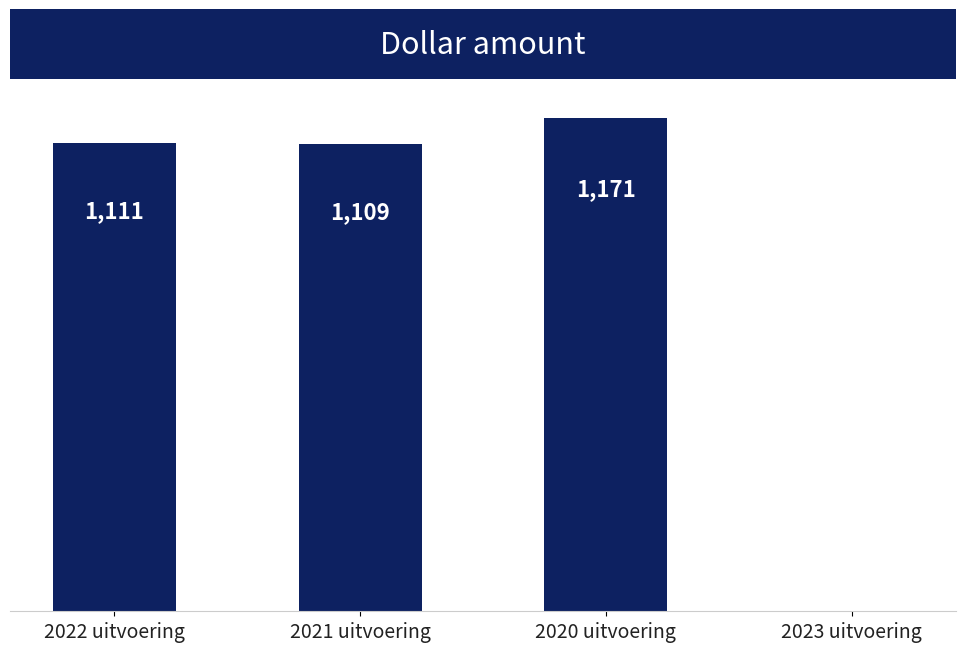

At which category does the chart reach its peak across all series?

2020 uitvoering